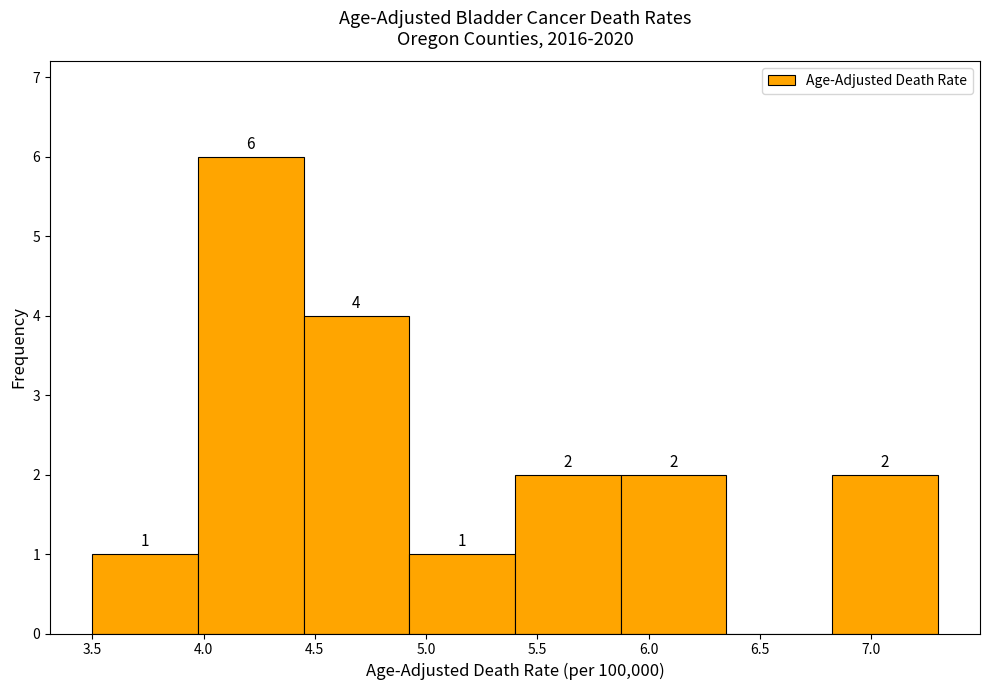

Over which range of the x-axis is the bar tallest?

3.975 to 4.450